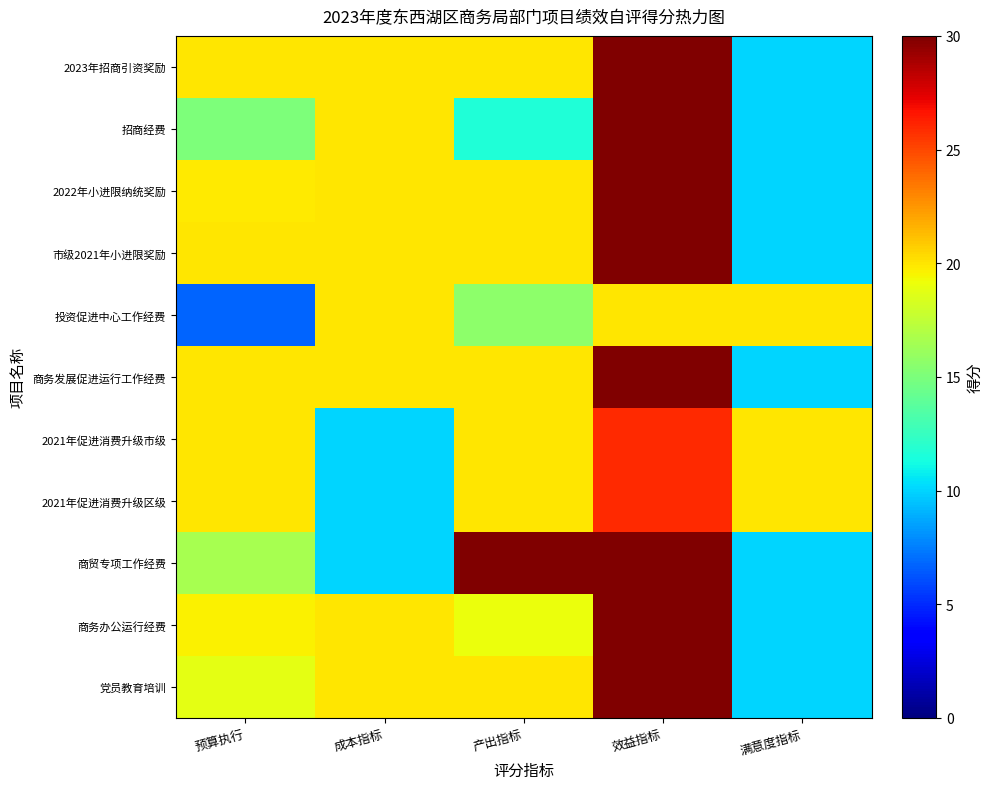

Reading left to right, transcribe all the data shown in this chart.

党员教育培训: 预算执行=18.8	成本指标=20.0	产出指标=20.0	效益指标=30.0	满意度指标=10.0
商务办公运行经费: 预算执行=19.6	成本指标=20.0	产出指标=19.0	效益指标=30.0	满意度指标=10.0
商贸专项工作经费: 预算执行=16.6	成本指标=10.0	产出指标=30.0	效益指标=30.0	满意度指标=10.0
2021年促进消费升级区级: 预算执行=20.0	成本指标=10.0	产出指标=20.0	效益指标=26.0	满意度指标=20.0
2021年促进消费升级市级: 预算执行=20.0	成本指标=10.0	产出指标=20.0	效益指标=26.0	满意度指标=20.0
商务发展促进运行工作经费: 预算执行=20.0	成本指标=20.0	产出指标=20.0	效益指标=30.0	满意度指标=10.0
投资促进中心工作经费: 预算执行=6.7	成本指标=20.0	产出指标=15.7	效益指标=20.0	满意度指标=20.0
市级2021年小进限奖励: 预算执行=20.0	成本指标=20.0	产出指标=20.0	效益指标=30.0	满意度指标=10.0
2022年小进限纳统奖励: 预算执行=19.9	成本指标=20.0	产出指标=20.0	效益指标=30.0	满意度指标=10.0
招商经费: 预算执行=15.0	成本指标=20.0	产出指标=11.7	效益指标=30.0	满意度指标=10.0
2023年招商引资奖励: 预算执行=20.0	成本指标=20.0	产出指标=20.0	效益指标=30.0	满意度指标=10.0